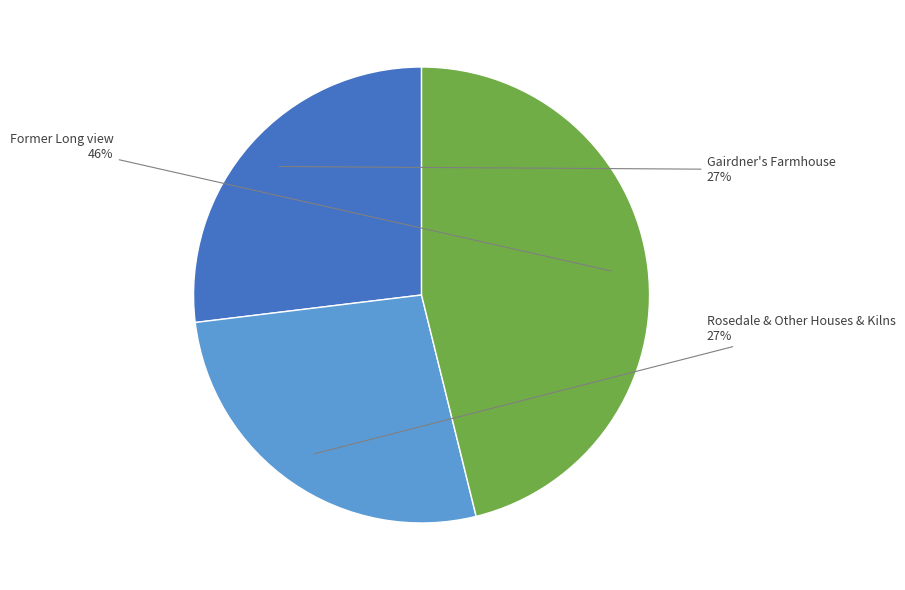

To the nearest percent, what is the difference between the largest and smallest slice percentages?

19%